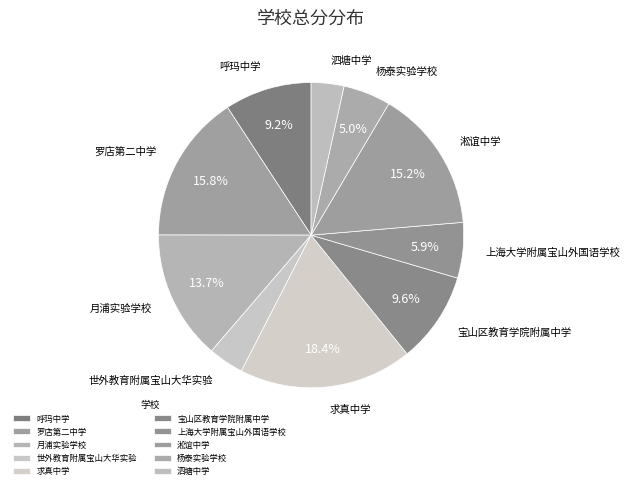

Count the number of slices in the pie.

10